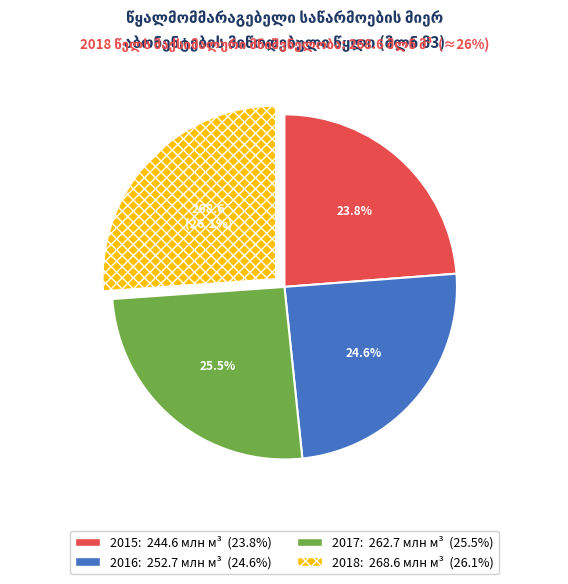

Is there any slice that represents more than half of the pie?

No